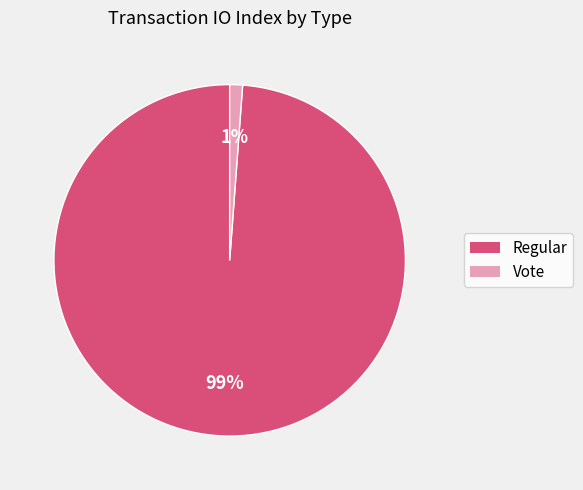

Count the number of slices in the pie.

2